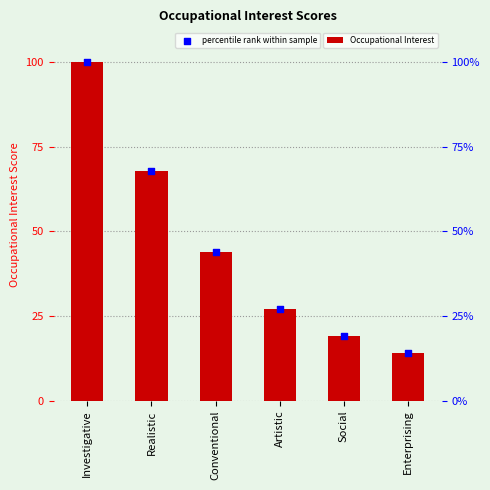

What is the total value across all series at Enterprising?

28